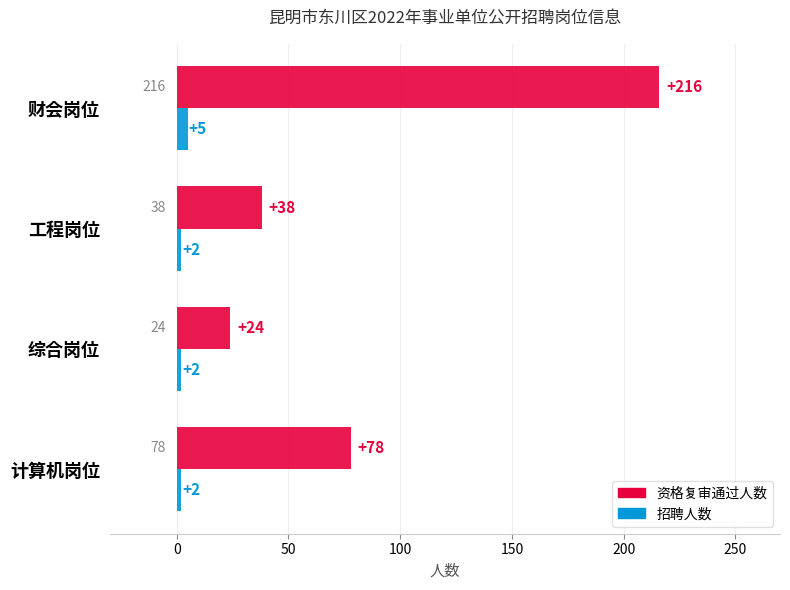

What is the sum of the 资格复审通过人数 values at 综合岗位 and 计算机岗位?

102